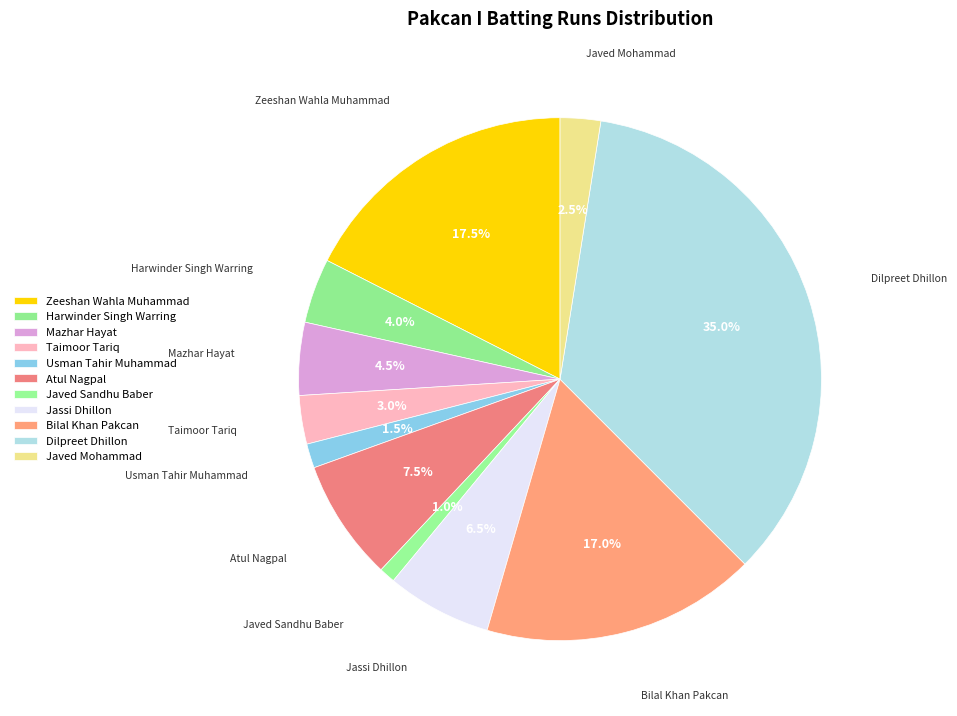

How many slices are in this pie chart?

11